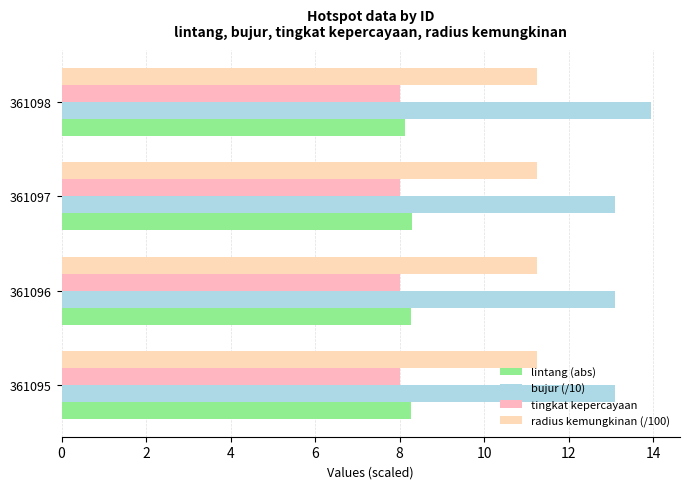

Rank the series by their maximum value, from highest to lowest.

bujur (/10), radius kemungkinan (/100), lintang (abs), tingkat kepercayaan